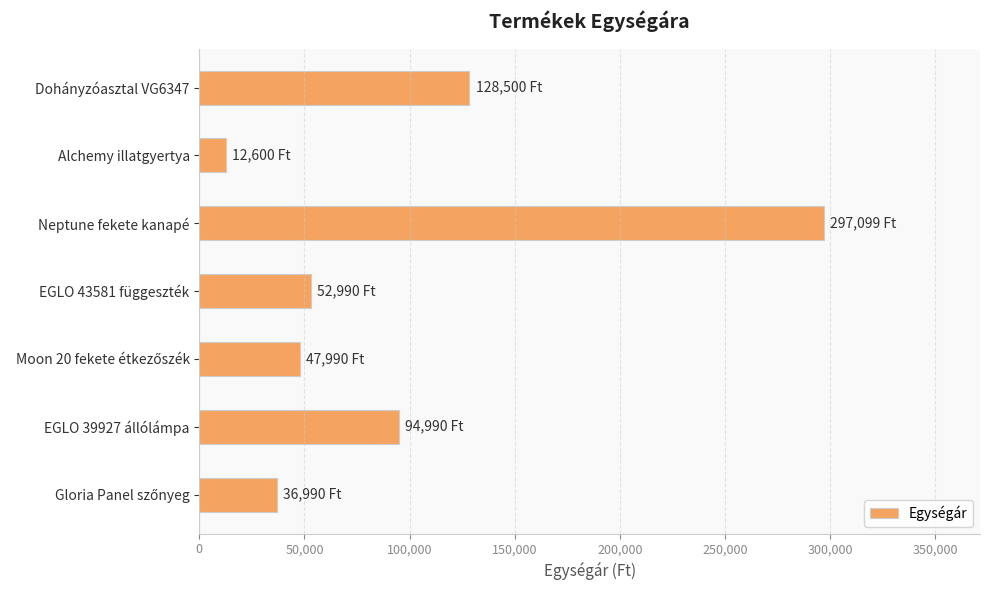

What is the minimum value shown in the chart?

12600